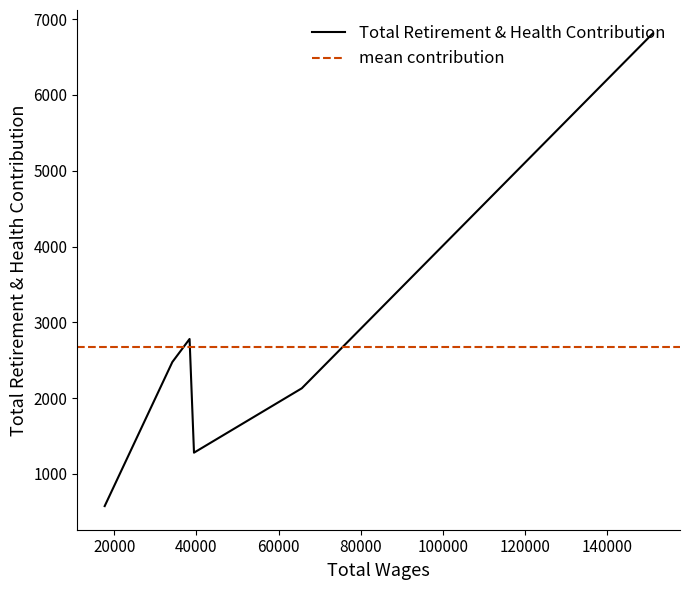

True or false: there are more than 2 points higher than both neighbors.

False